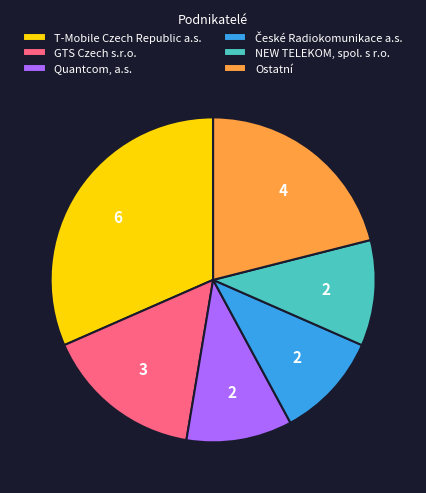

Do GTS Czech s.r.o. and T-Mobile Czech Republic a.s. together represent more than half of the pie?

No